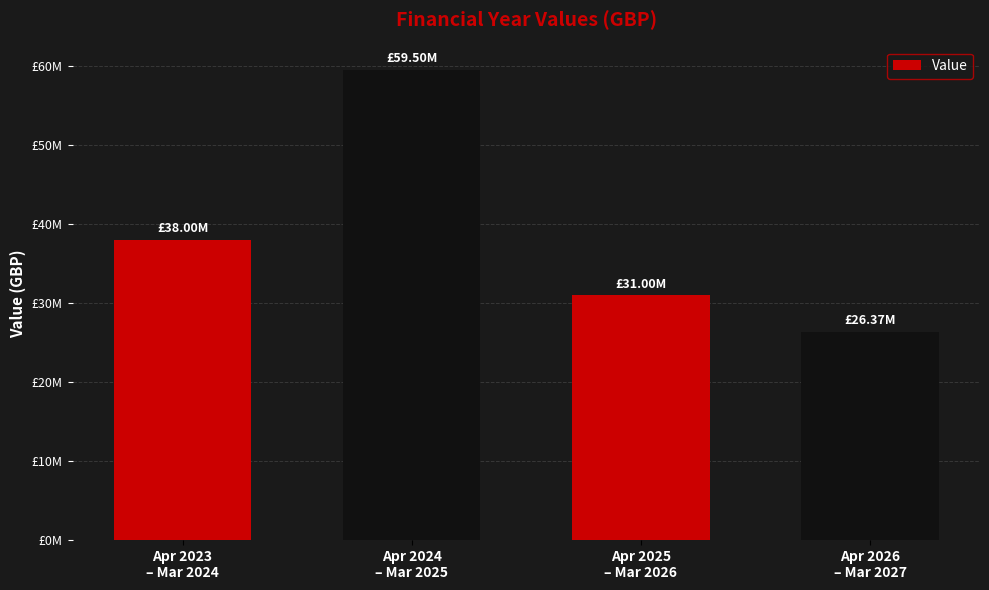

The value at Apr 2023
– Mar 2024 is 54282429. True or false?

False